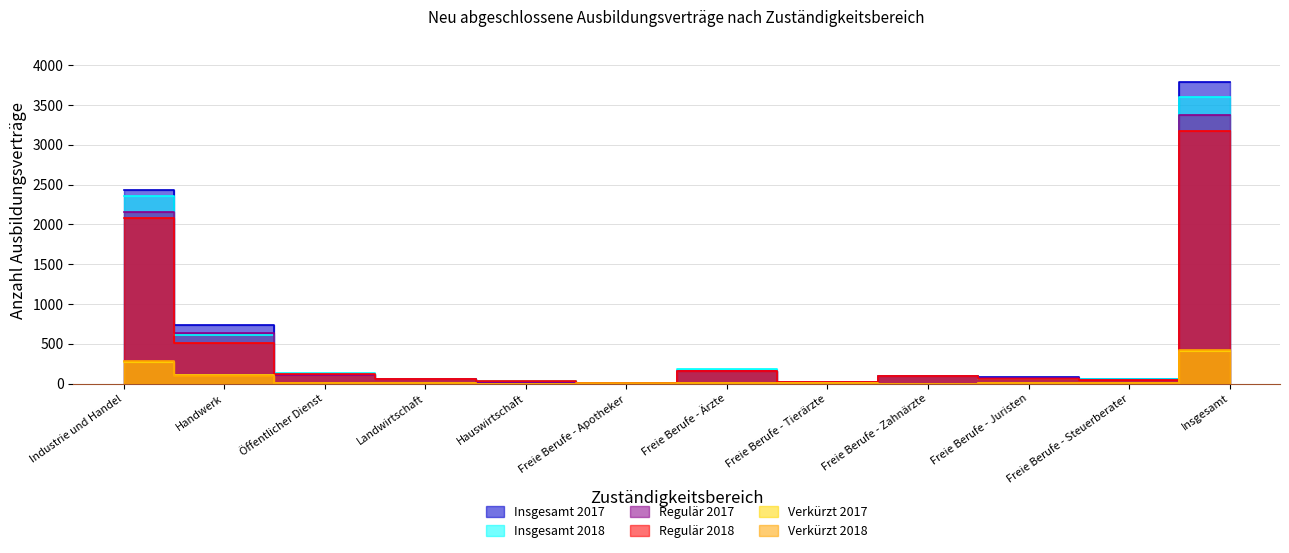

What is the sum of the Regulär 2018 values at Hauswirtschaft and Öffentlicher Dienst?

147